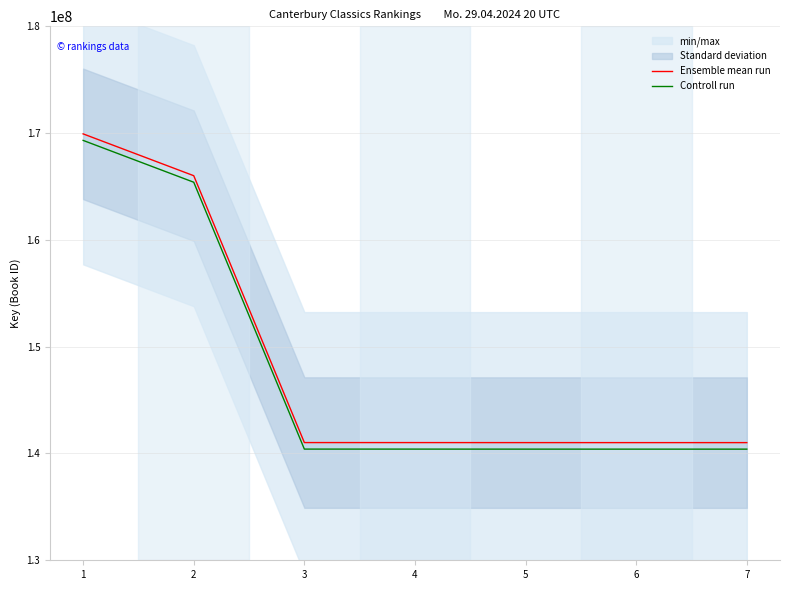

At 7, list the series in order from smallest to largest.

Controll run, Ensemble mean run